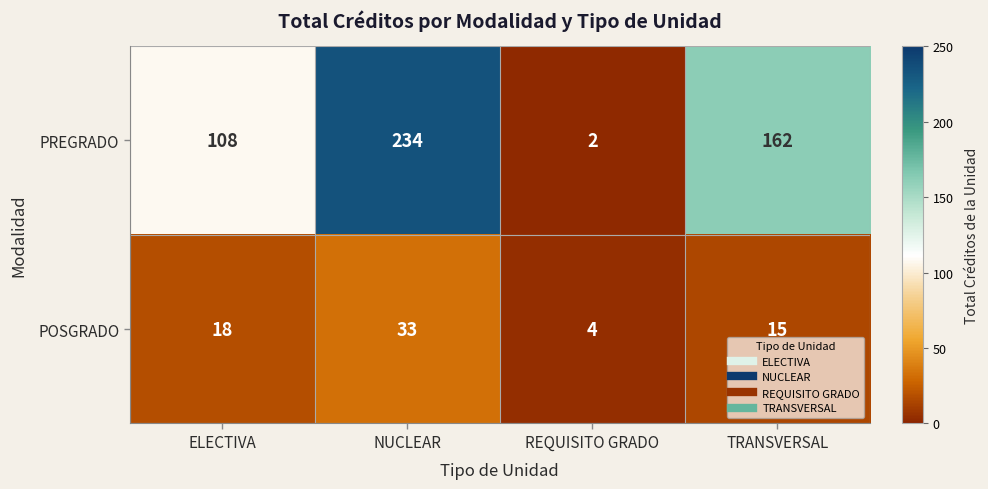

What is the maximum value for PREGRADO?

234